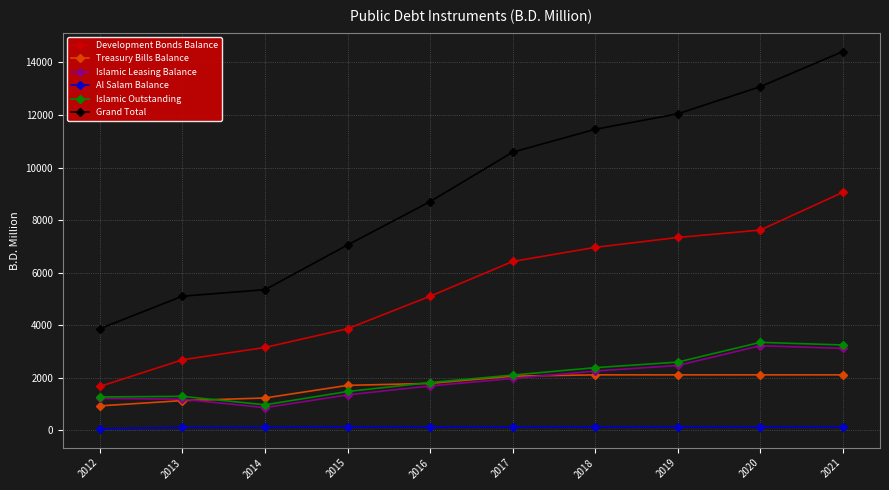

True or false: Grand Total and Islamic Outstanding intersect in this chart.

False